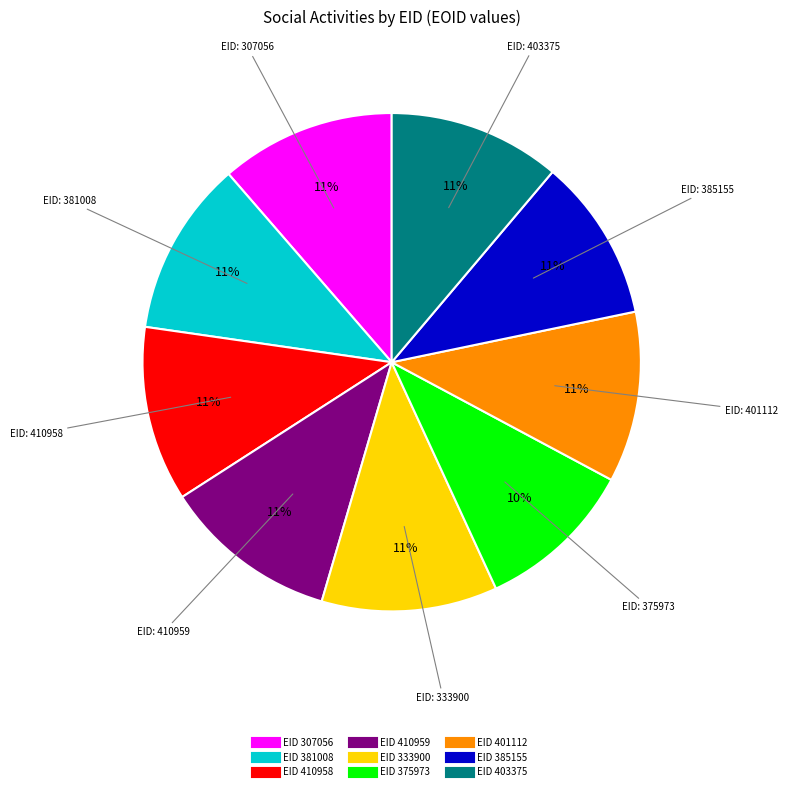

Is there any slice that represents more than half of the pie?

No